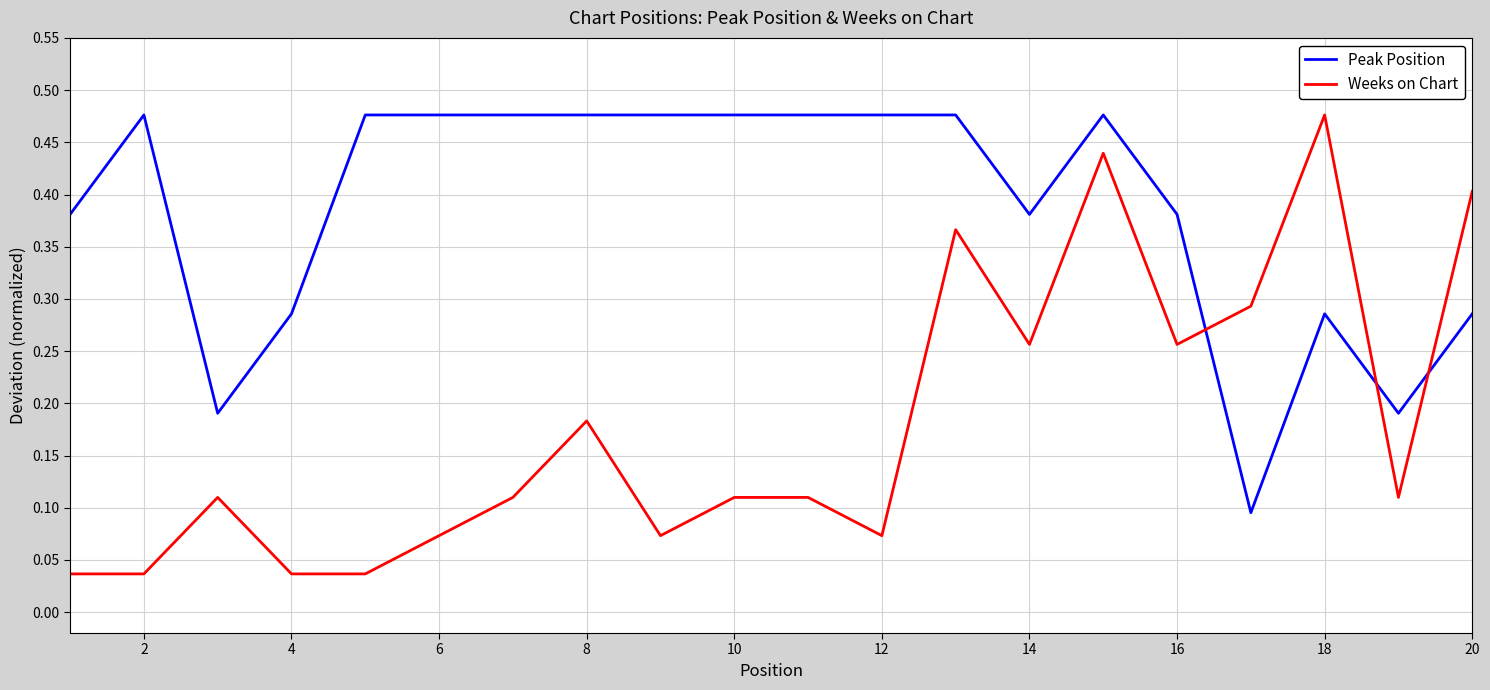

Rank the series by their average value, from lowest to highest.

Weeks on Chart, Peak Position